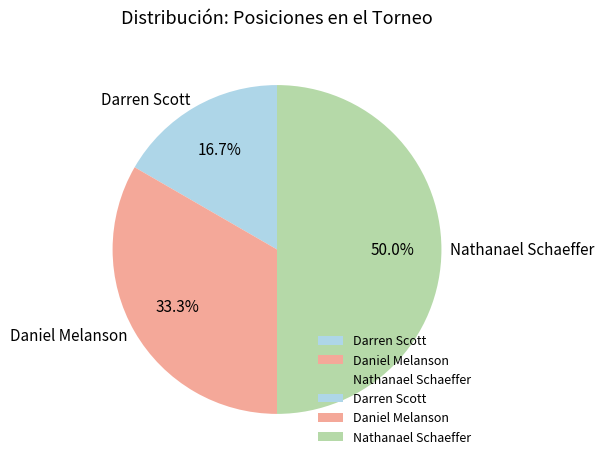

What is the total percentage of Darren Scott and Daniel Melanson?

50.0%